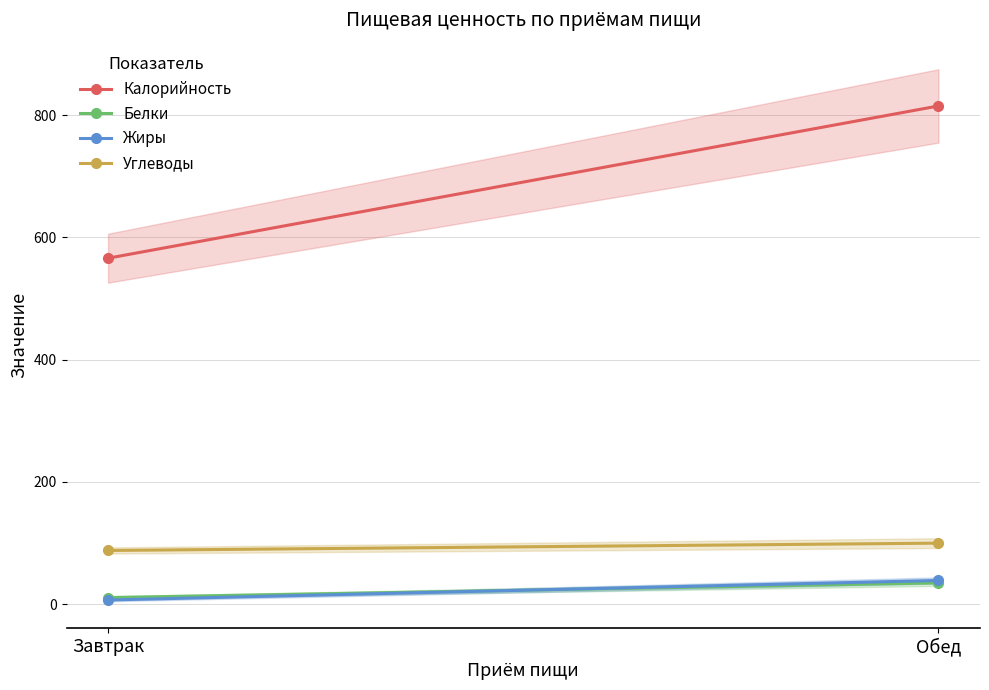

What is the highest value of the Углеводы series?

100